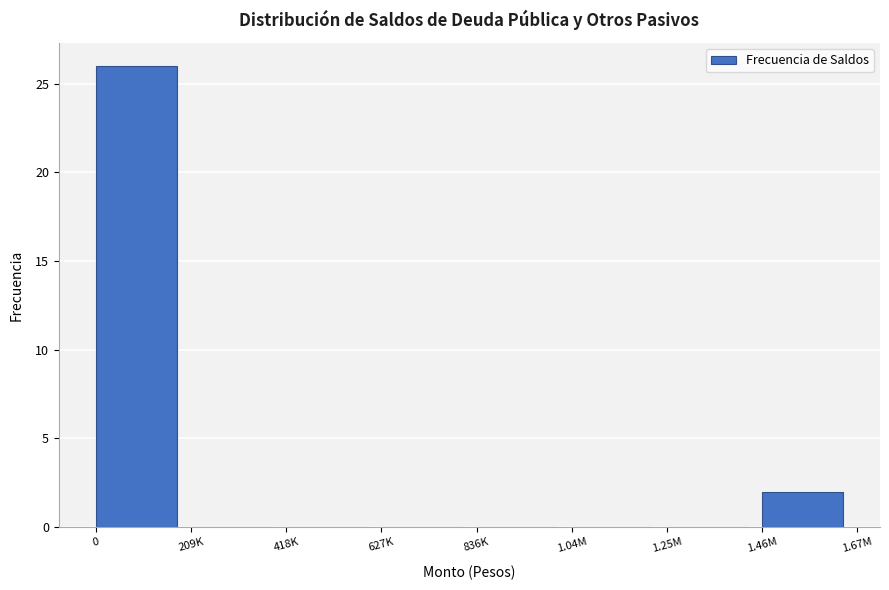

Reading left to right, transcribe all the data shown in this chart.

0=26	209K=0	418K=0	627K=0	836K=0	1.04M=0	1.25M=0	1.46M=2